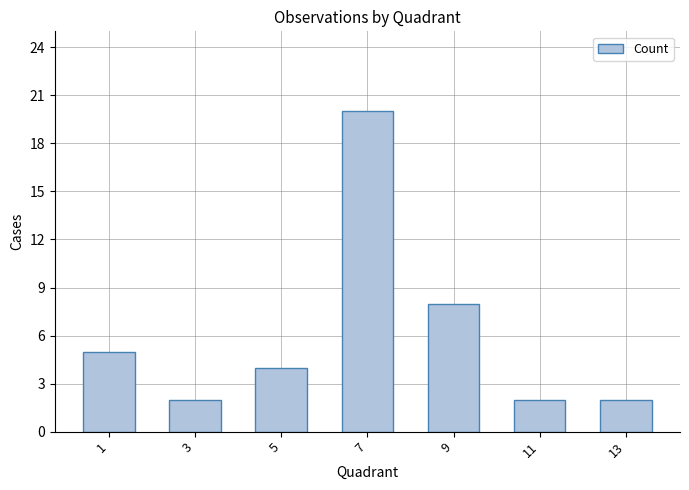

True or false: the data shows 3 at 3.

False